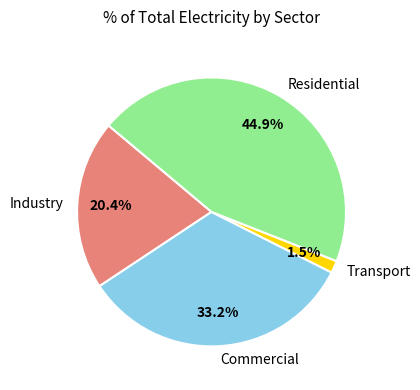

Rank the categories by value from lowest to highest.

Transport, Industry, Commercial, Residential